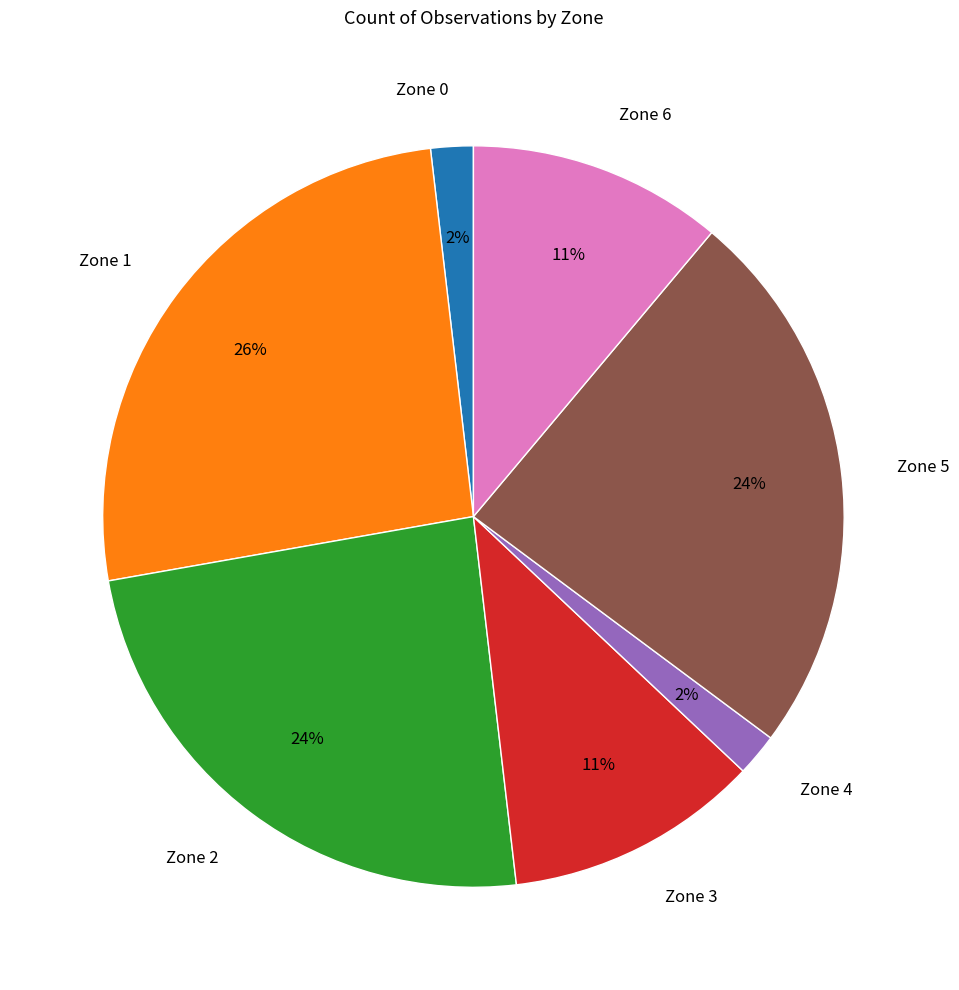

Combined, do Zone 1 and Zone 4 account for over 50%?

No